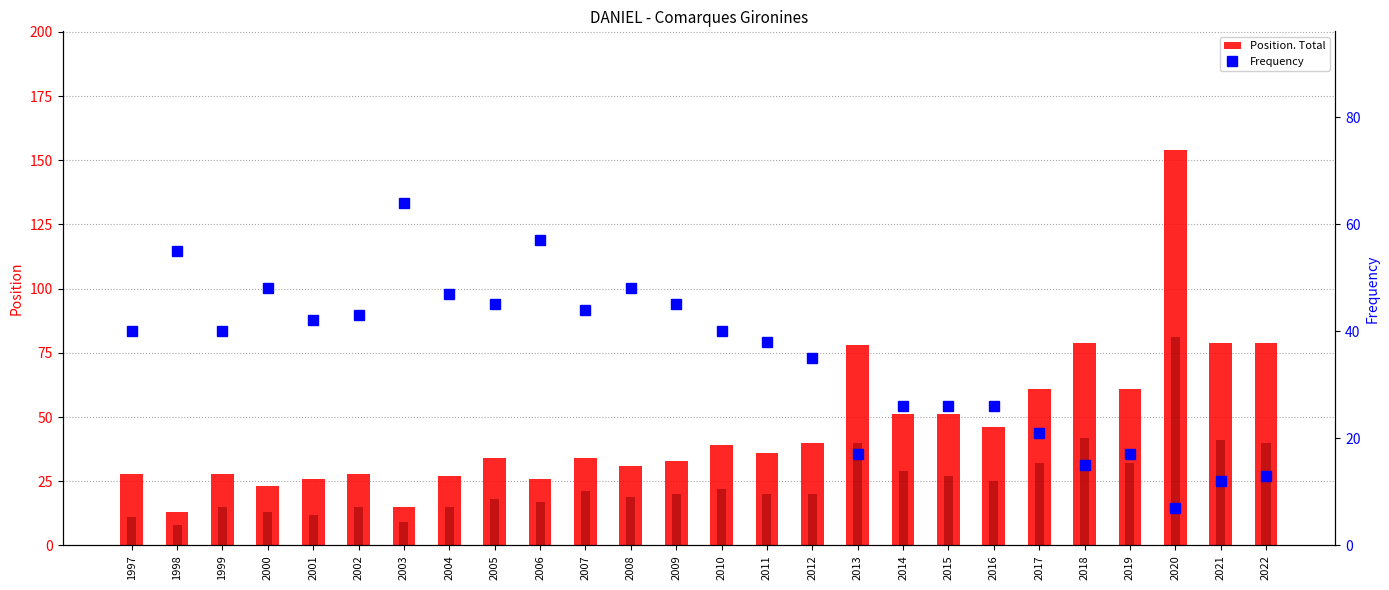

Rank the categories by Position. Total value from highest to lowest.

2020, 2018, 2021, 2022, 2013, 2017, 2019, 2014, 2015, 2016, 2012, 2010, 2011, 2005, 2007, 2009, 2008, 1997, 1999, 2002, 2004, 2001, 2006, 2000, 2003, 1998